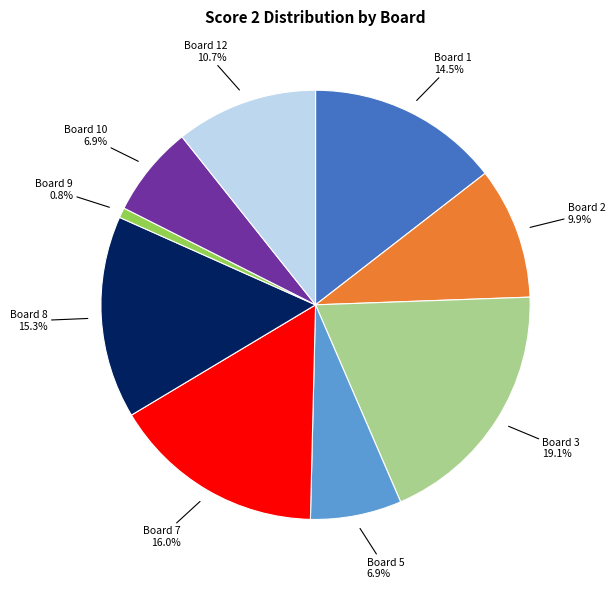

Is there any slice that represents more than half of the pie?

No